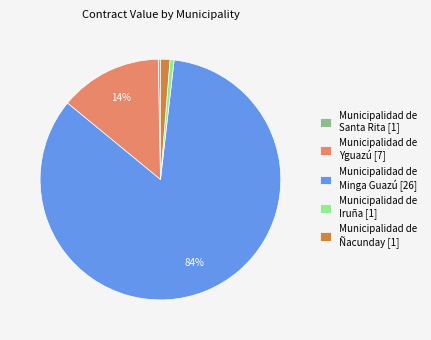

What percentage is the Municipalidad de Ñacunday [1] slice, to the nearest percent?

1%